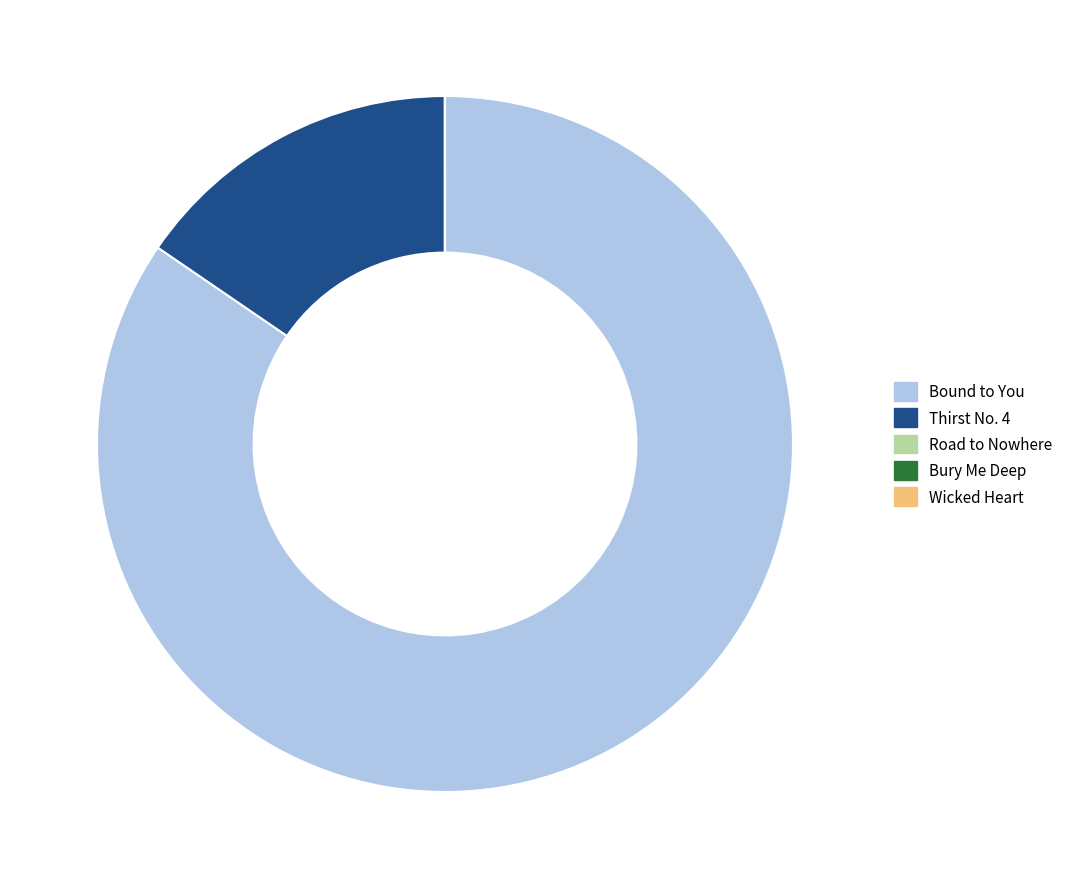

What is the largest slice in the pie chart?

Bound to You